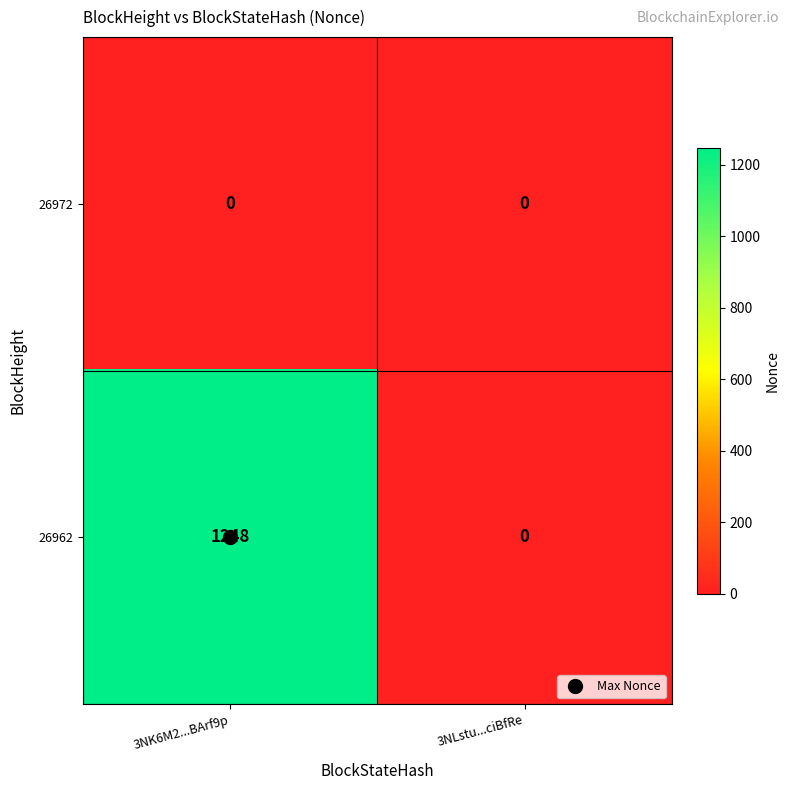

Count the number of data series in this chart.

2